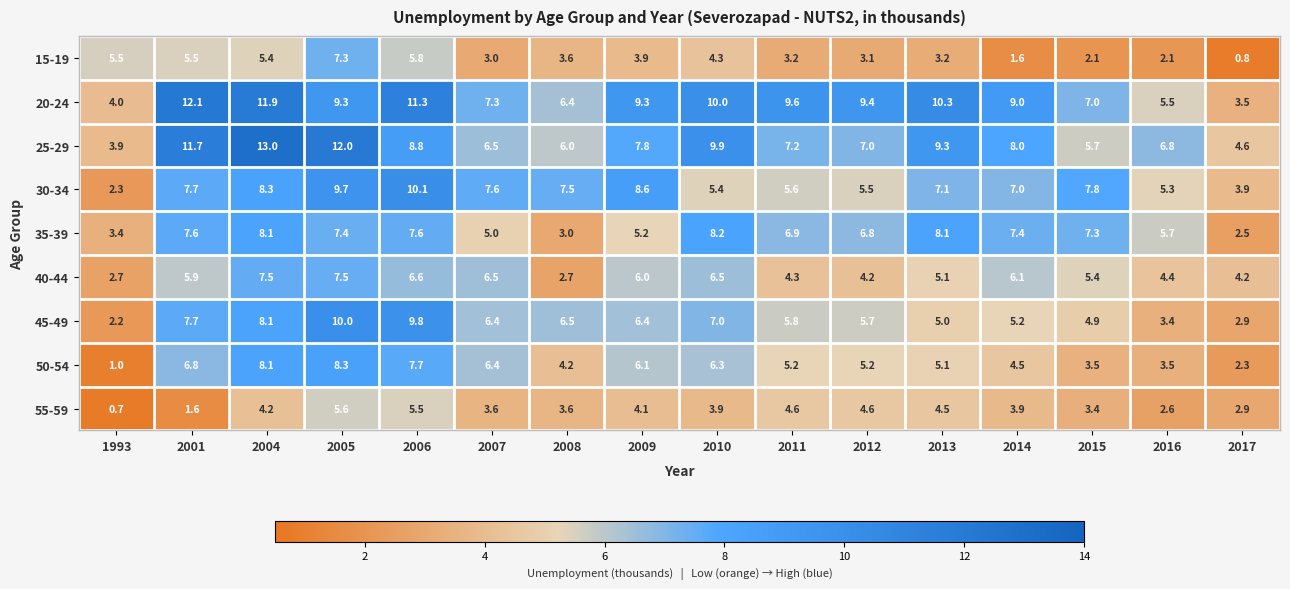

List the series in order of their peak value, highest first.

25-29, 20-24, 30-34, 45-49, 50-54, 35-39, 40-44, 15-19, 55-59